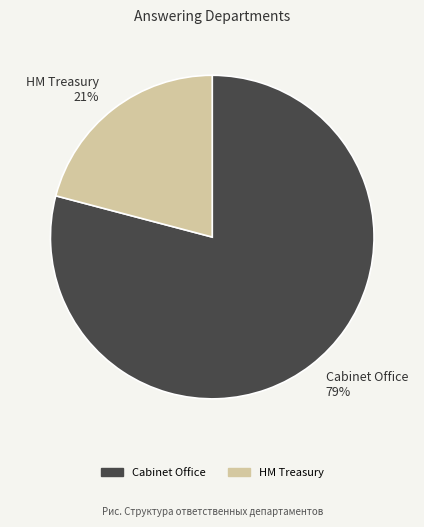

What percentage is the Cabinet Office slice, to the nearest percent?

79%